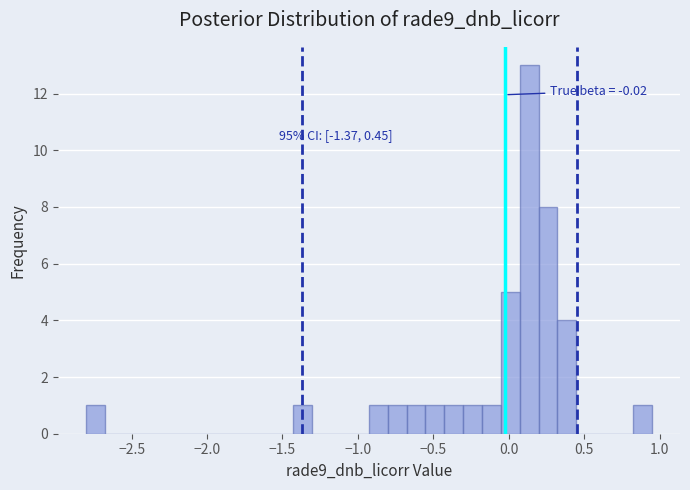

Around what value on the x-axis is the tallest bar? Give the approximate position of its centre, as read against the axis.

0.15